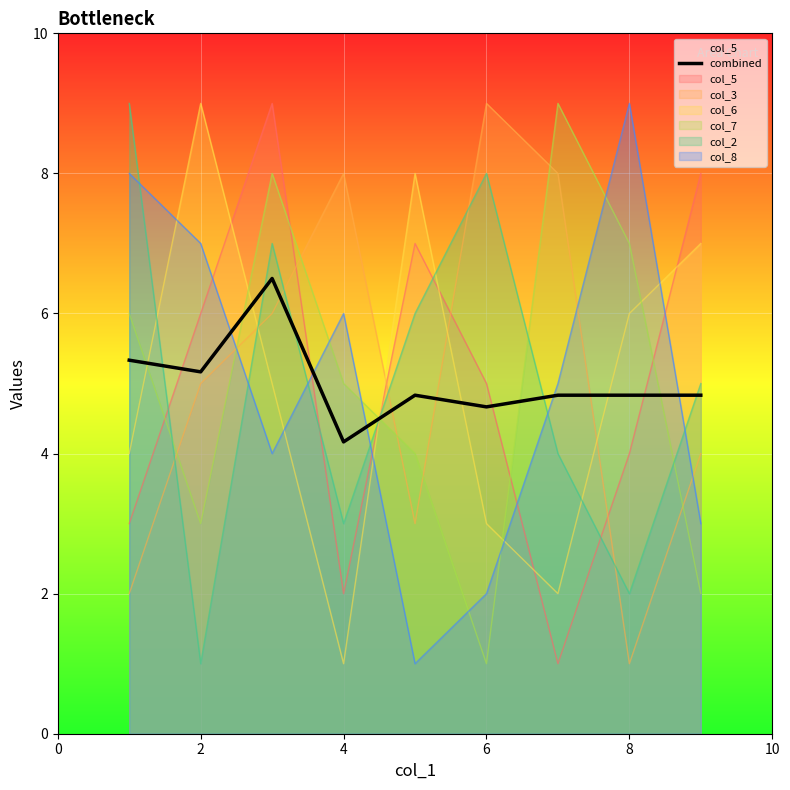

What is the change in value from 8 to 10?

-0.2